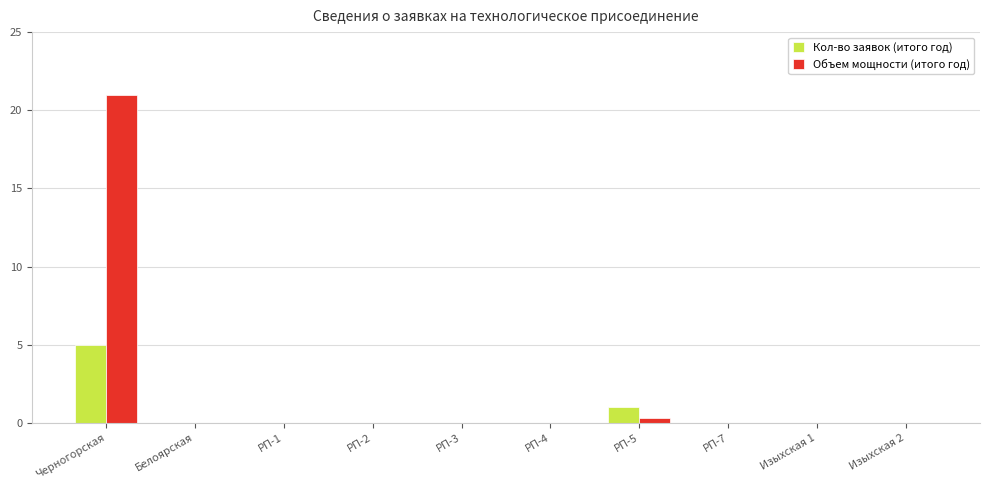

Which series changed the most between Черногорская and РП-5?

Объем мощности (итого год)